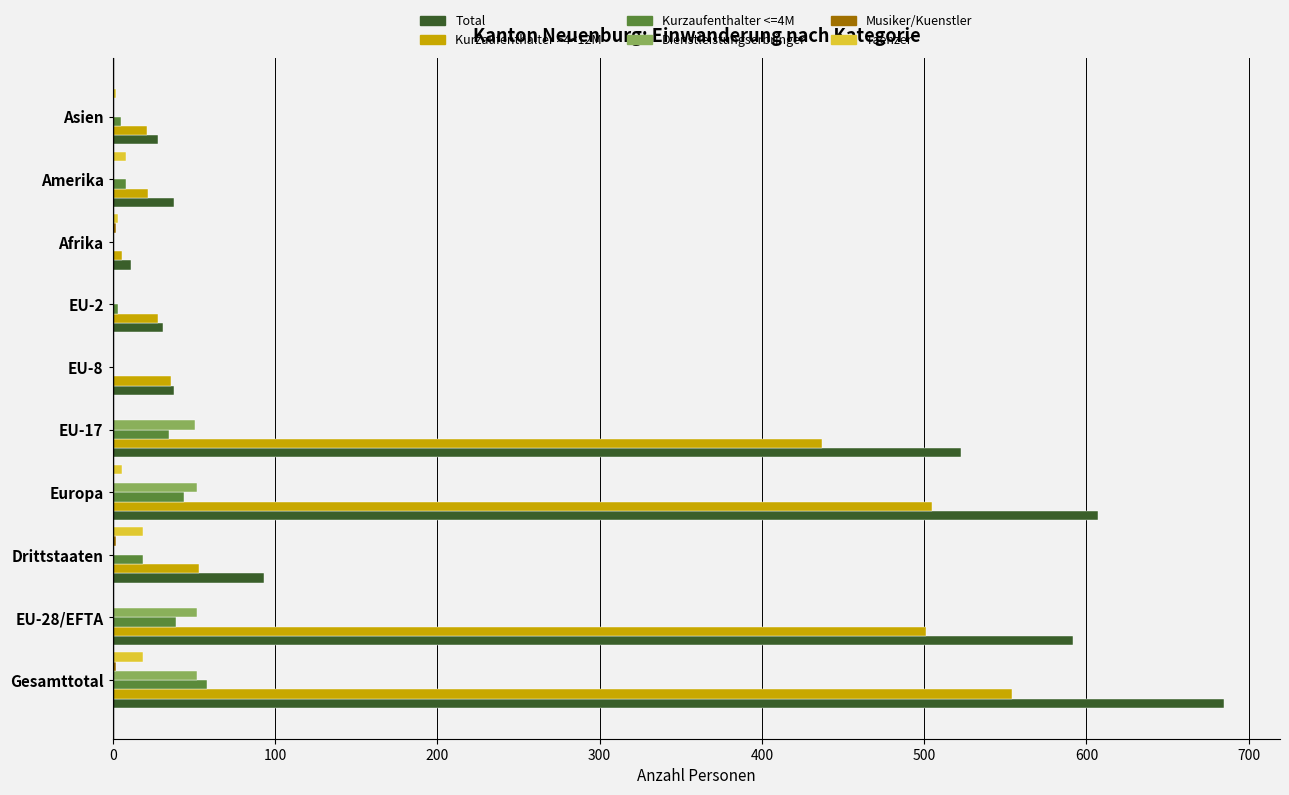

Which series has the largest total across all categories?

Total